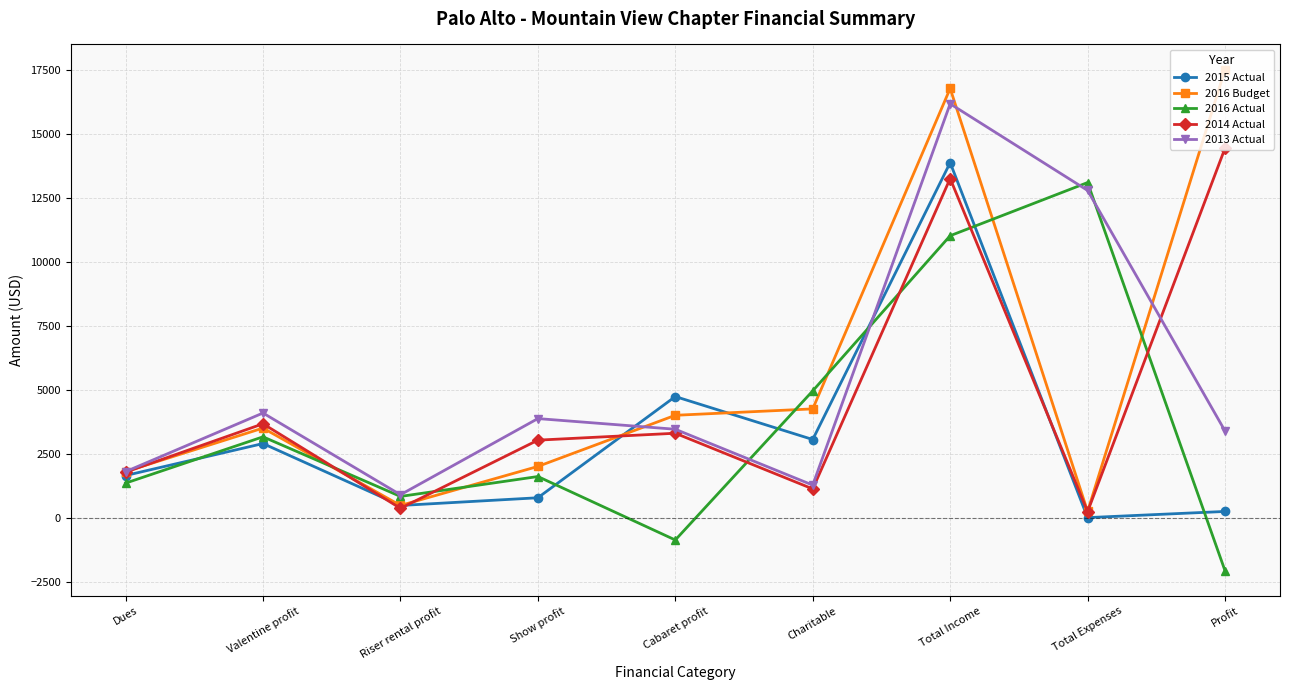

What is the maximum value for 2016 Budget?

17516